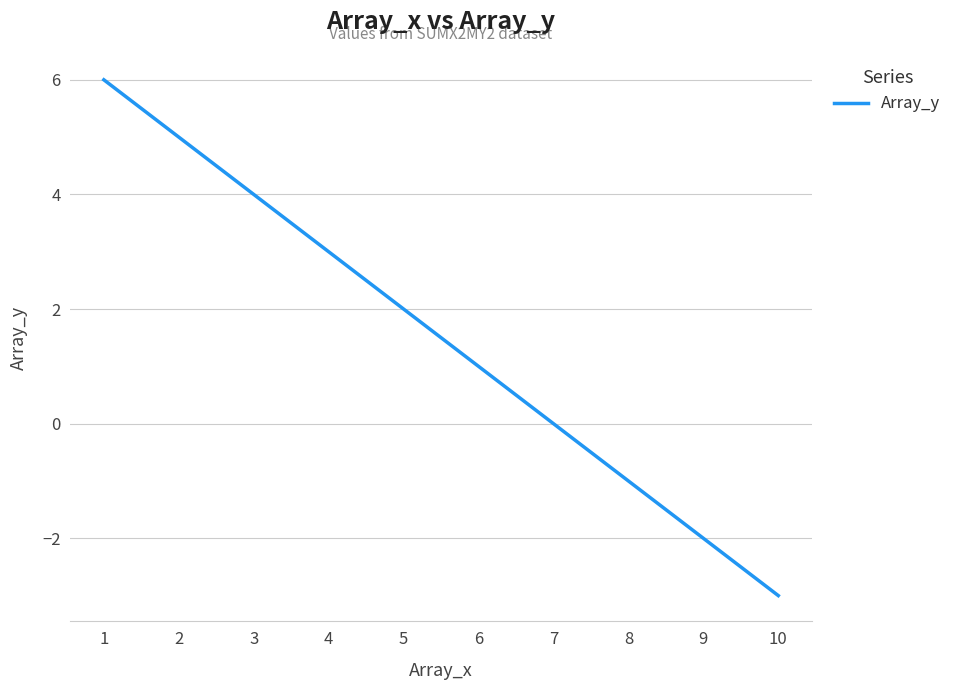

What is the greatest value displayed?

6